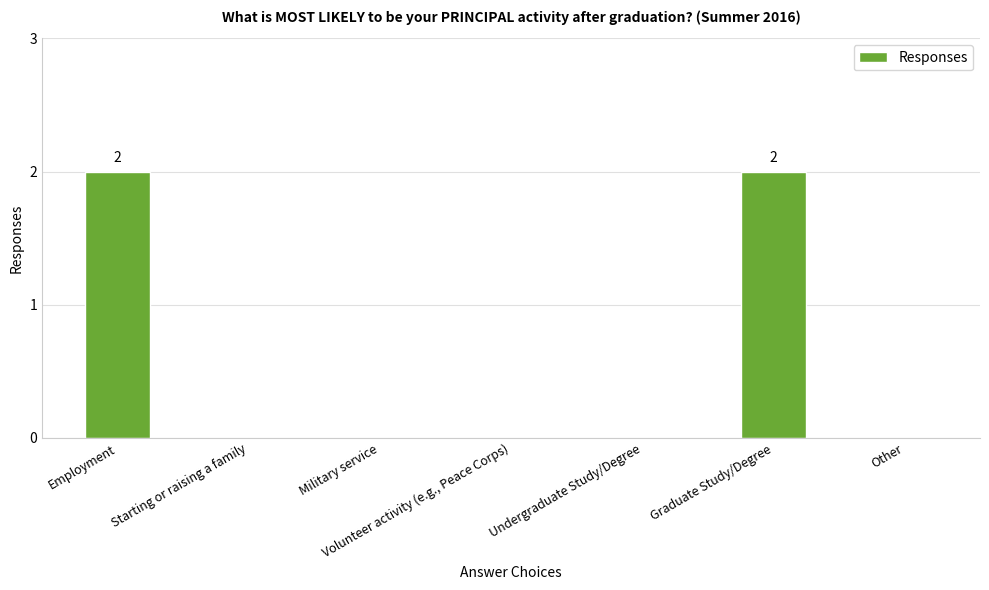

What is the sum of all values?

4